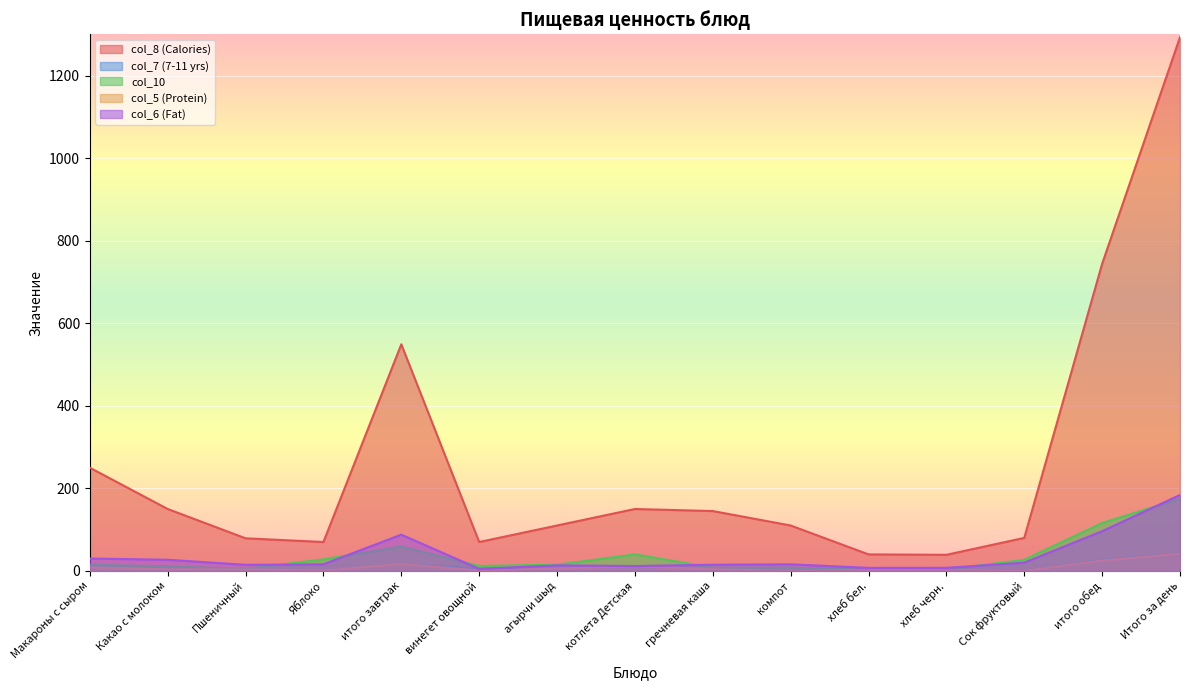

What is the label of the 3rd point from the left?

Пшеничный